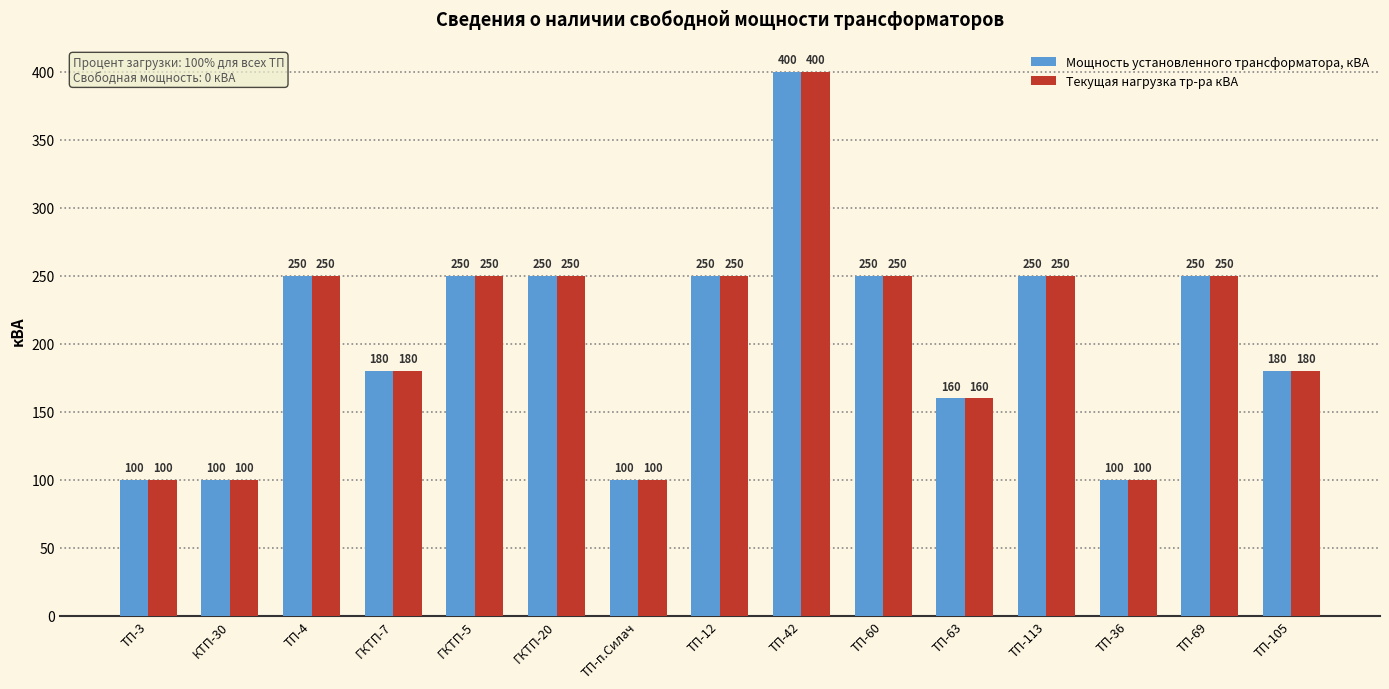

How many values in the Текущая нагрузка тр-ра кВА series are below 250?

7